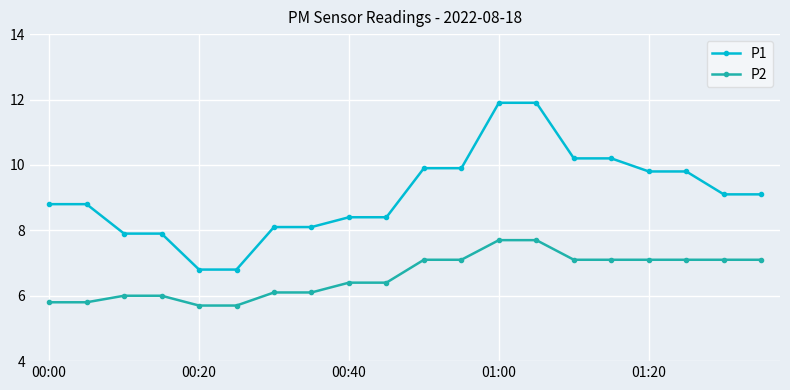

True or false: P2 and P1 intersect in this chart.

False